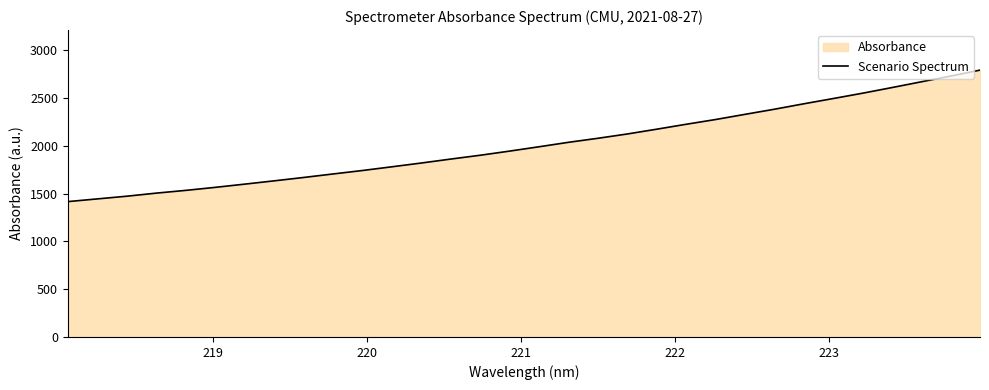

What is the smallest value displayed?

1415.4